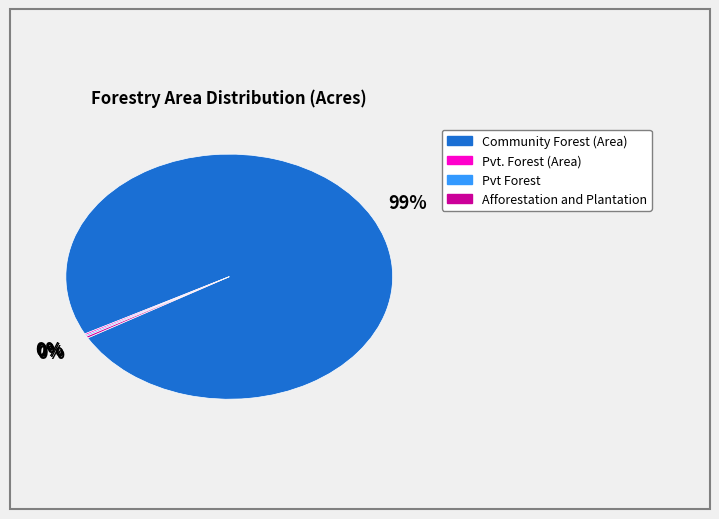

Which category has the biggest portion of the pie?

Community Forest (Area)